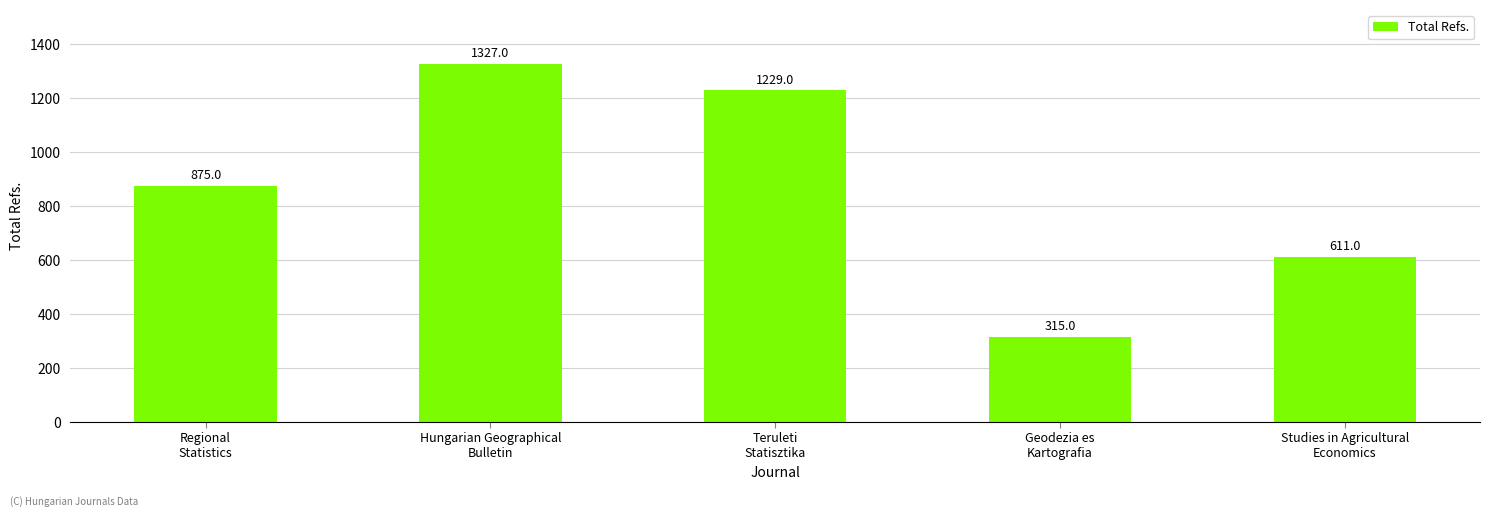

True or false: the data shows 1919 at Hungarian Geographical
Bulletin.

False